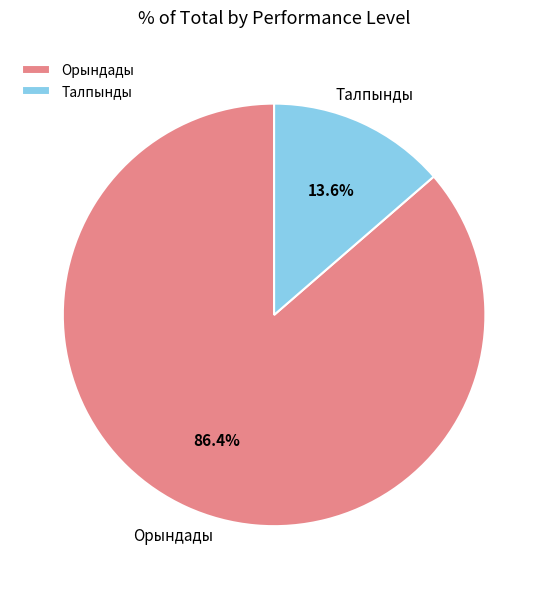

What percentage do Орындады and Талпынды together represent?

100.0%